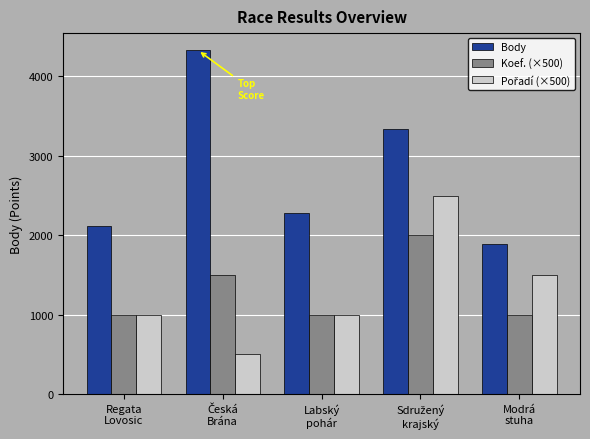

What is the lowest value of the Body series?

1892